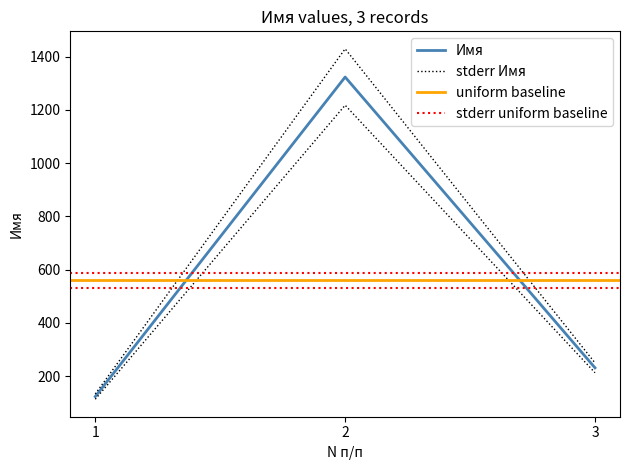

What is the greatest value displayed?

1323